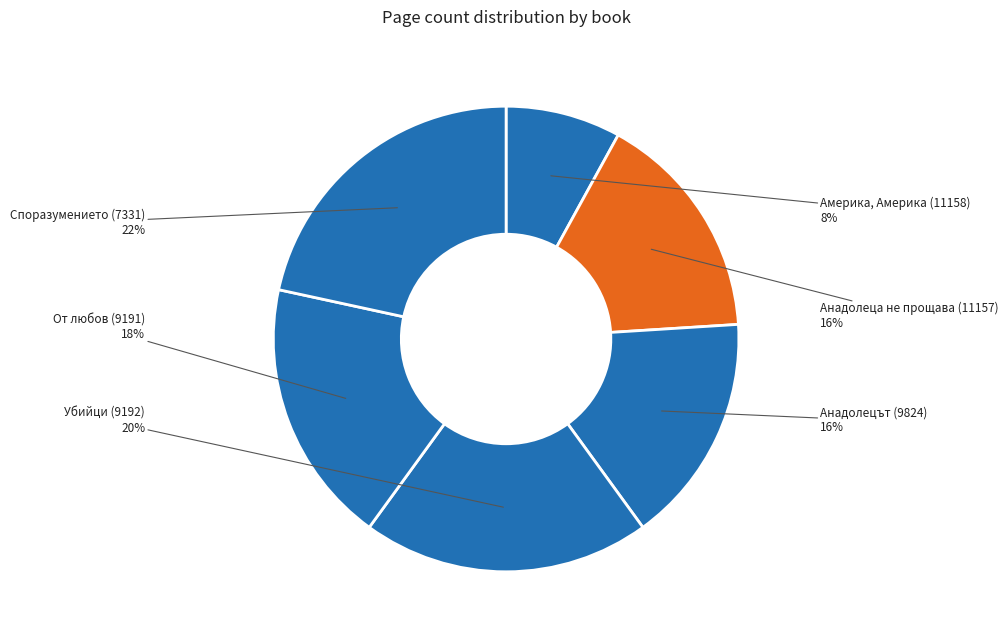

What is the ratio of the value at Анадолеца не прощава (11157) to the value at Анадолецът (9824)?

1.0